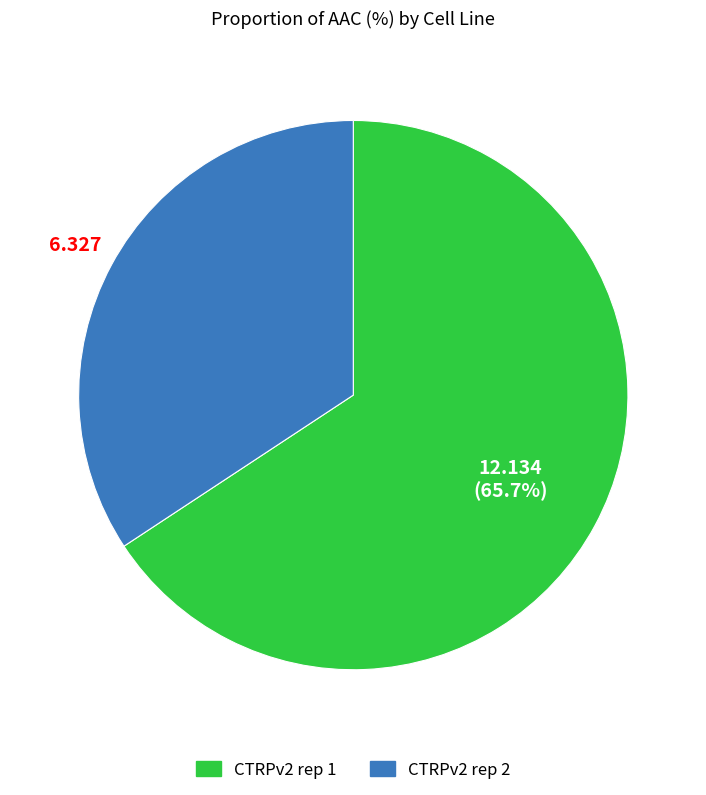

Which slice represents more than half of the pie?

CTRPv2 rep 1